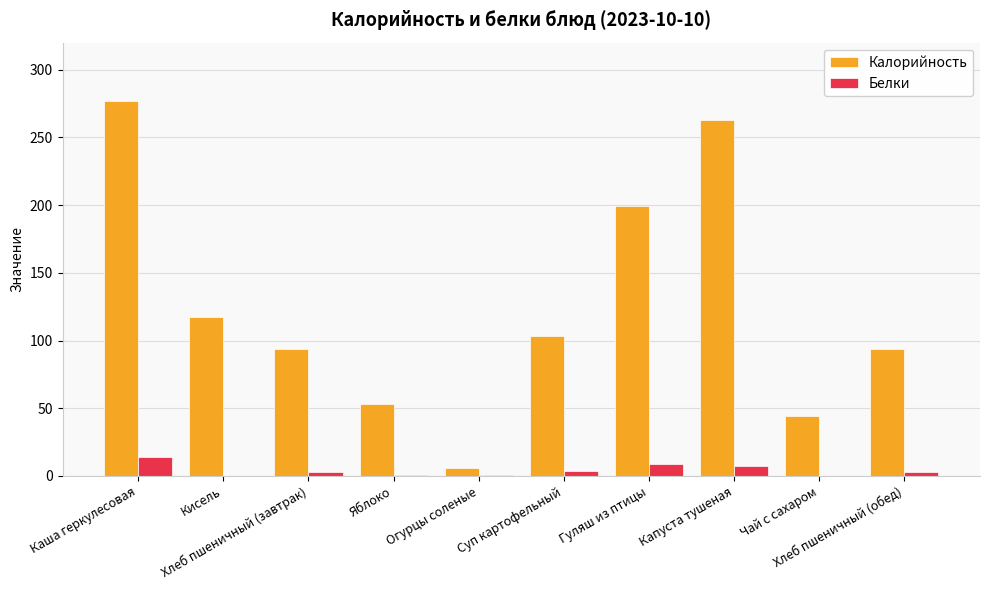

What is the maximum value for Калорийность?

277.0